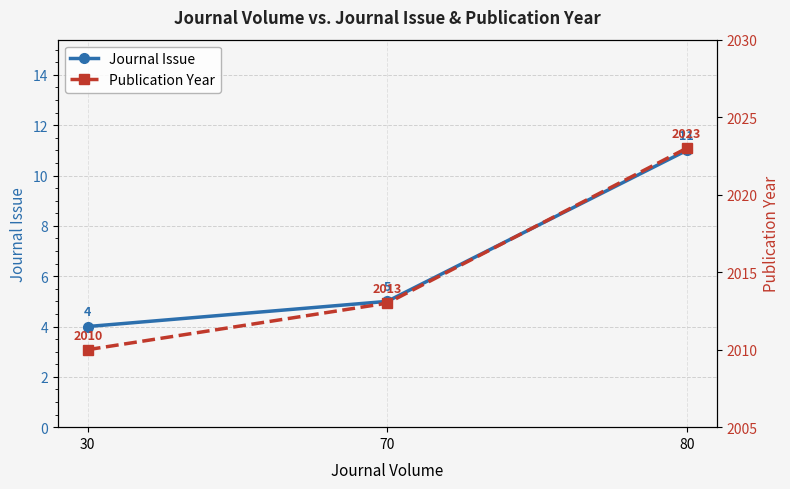

What is the spread (max minus min) of values at 70?

2008